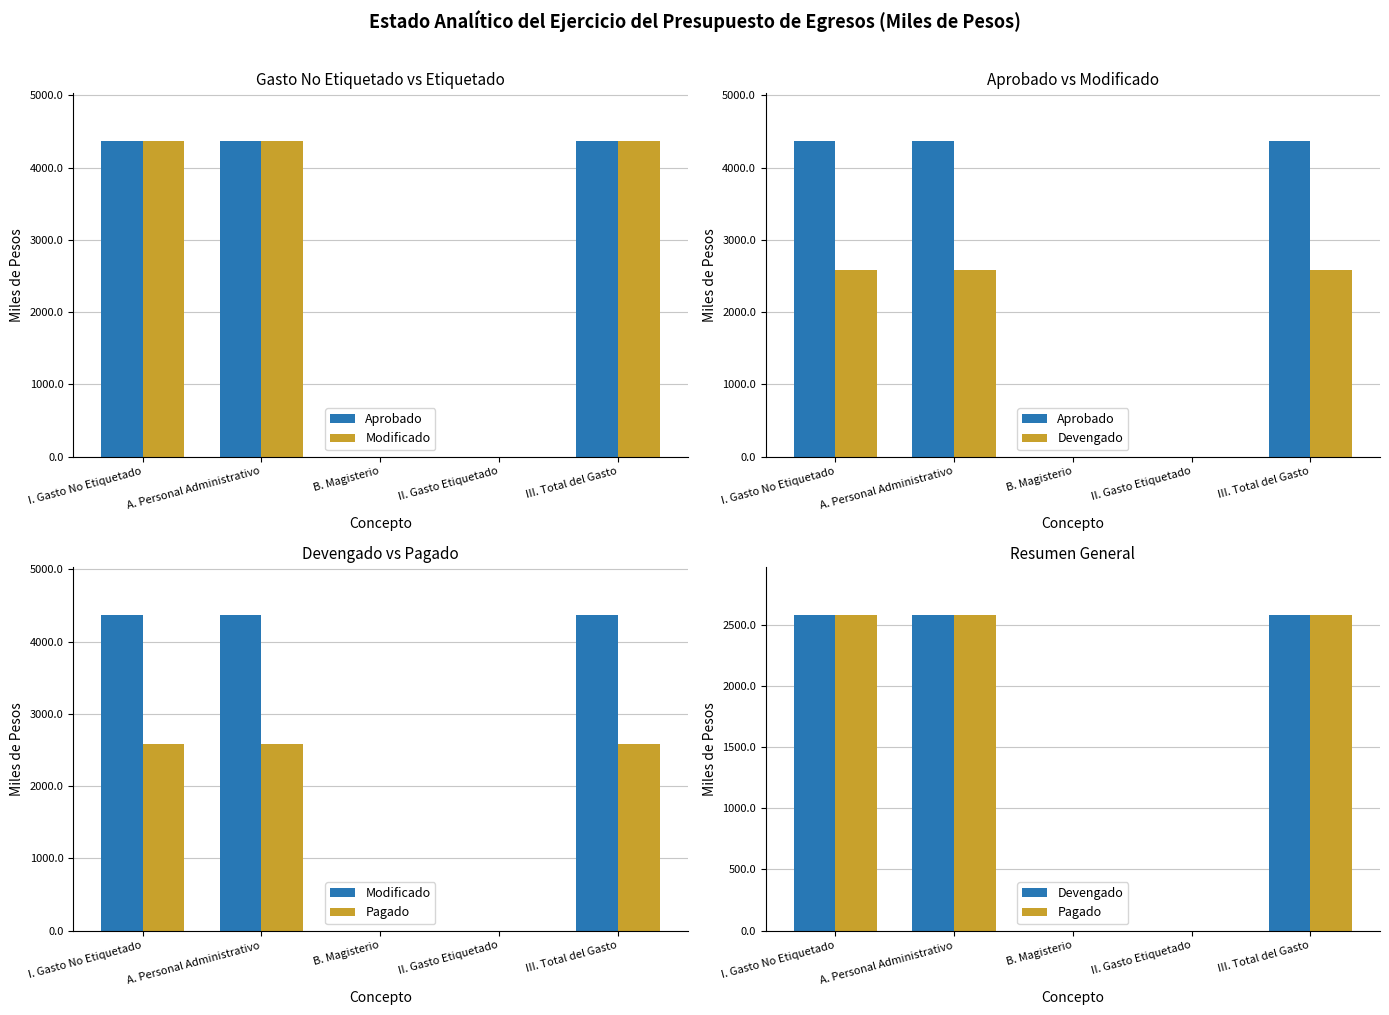

How many groups of bars are there?

5